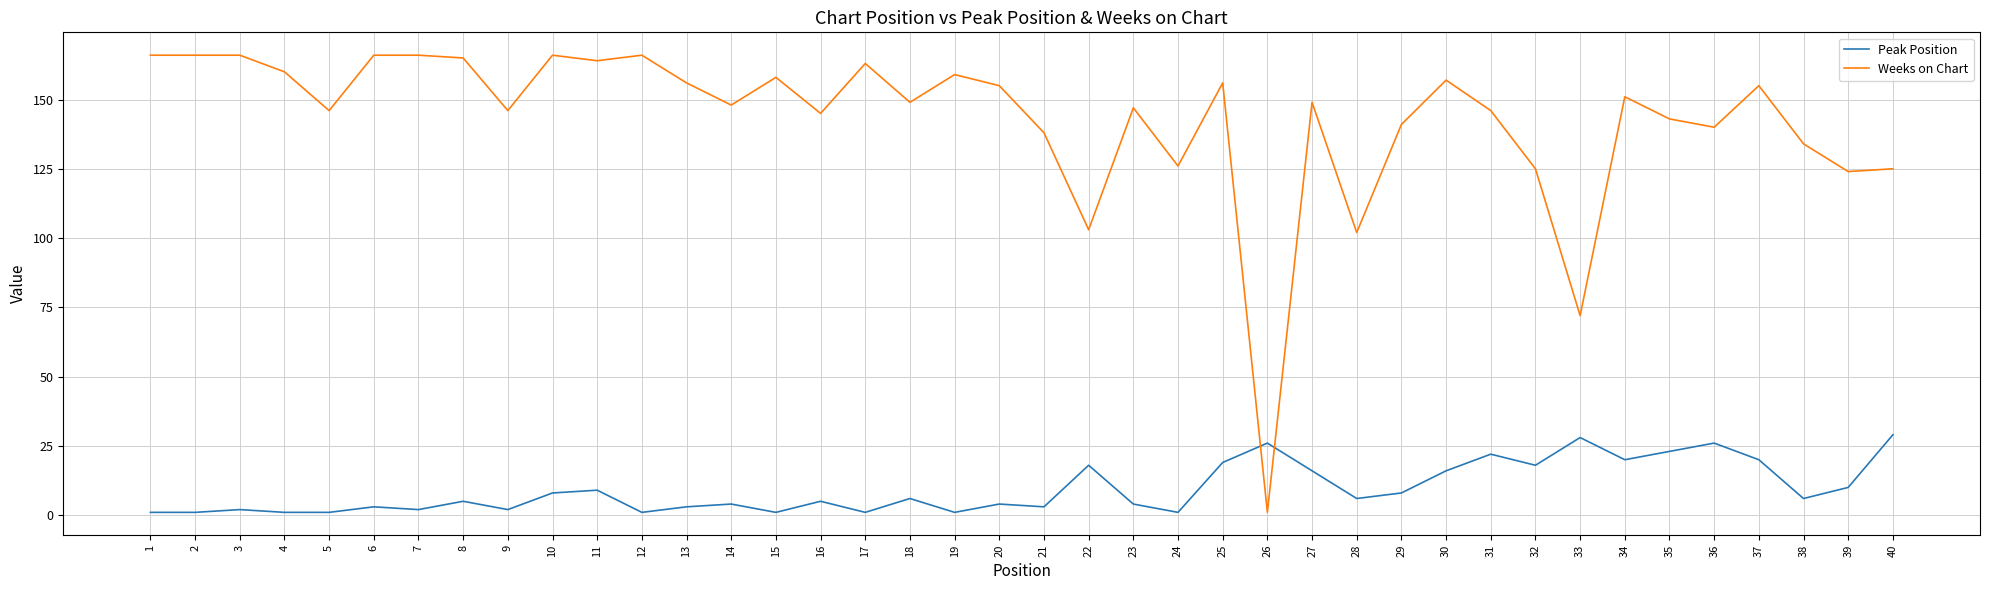

Which series has the widest spread of values?

Weeks on Chart